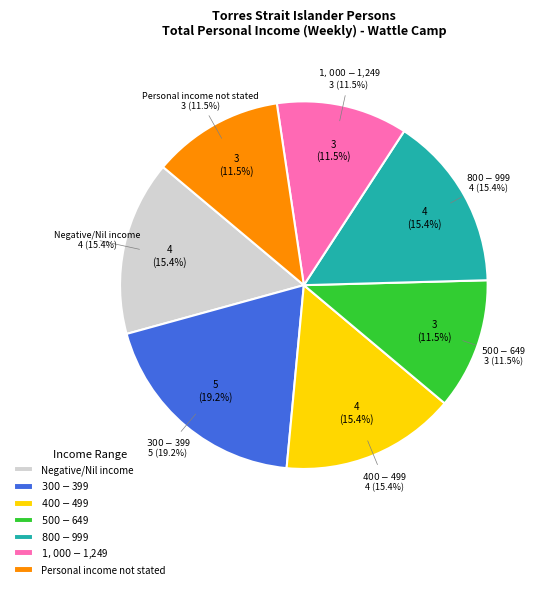

Is there any slice that represents more than half of the pie?

No